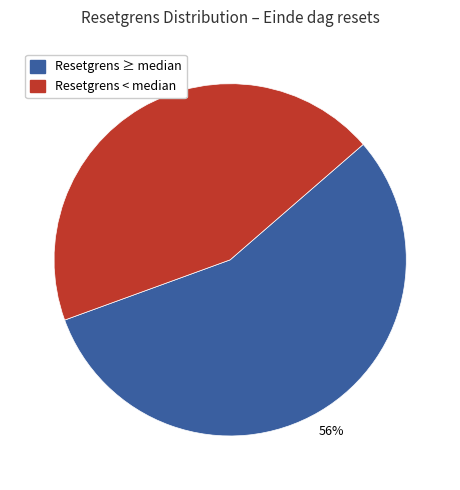

How many slices are in this pie chart?

2